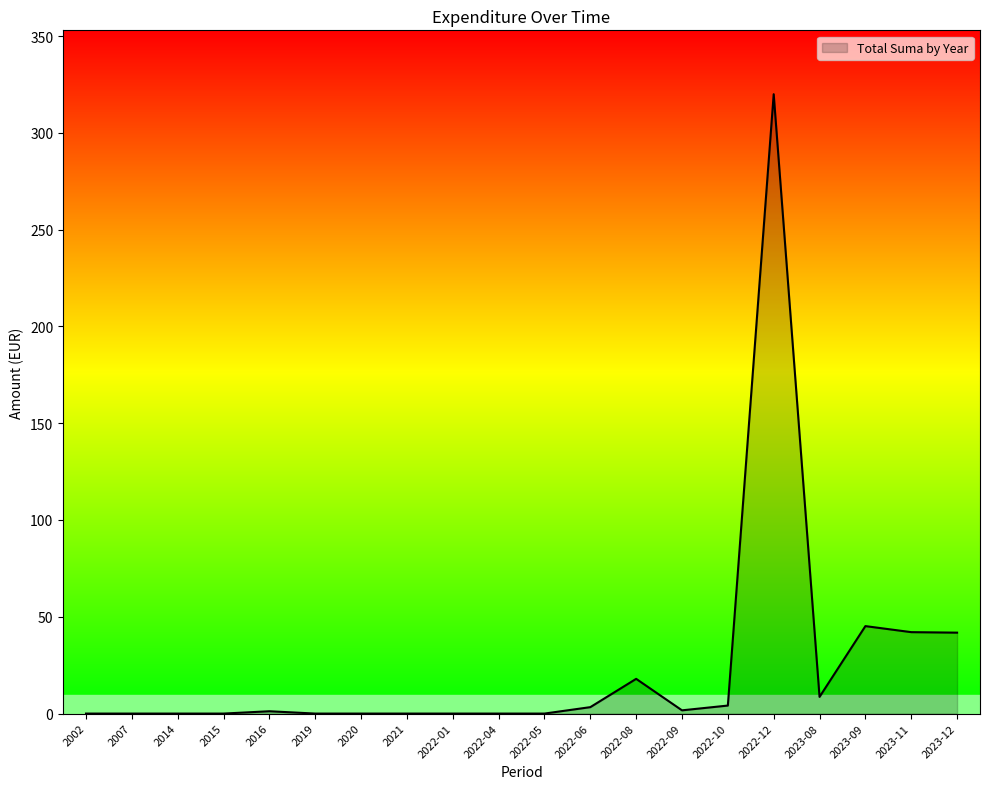

What is the difference between the values at 2023-12 and 2023-11?

0.3